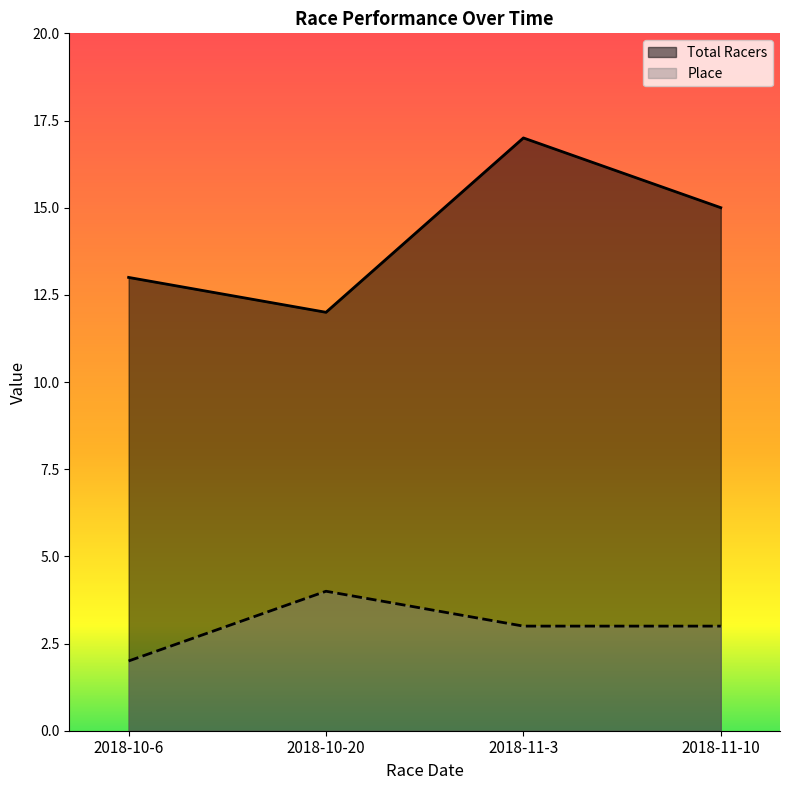

Where is Place nearest to the value 3?

2018-11-3